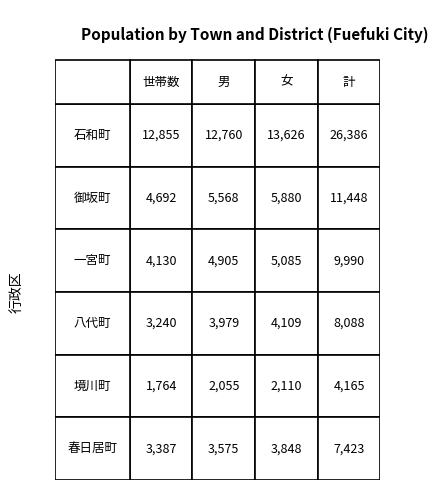

What is the sum of the 八代町 values at 1 and 3?

12067